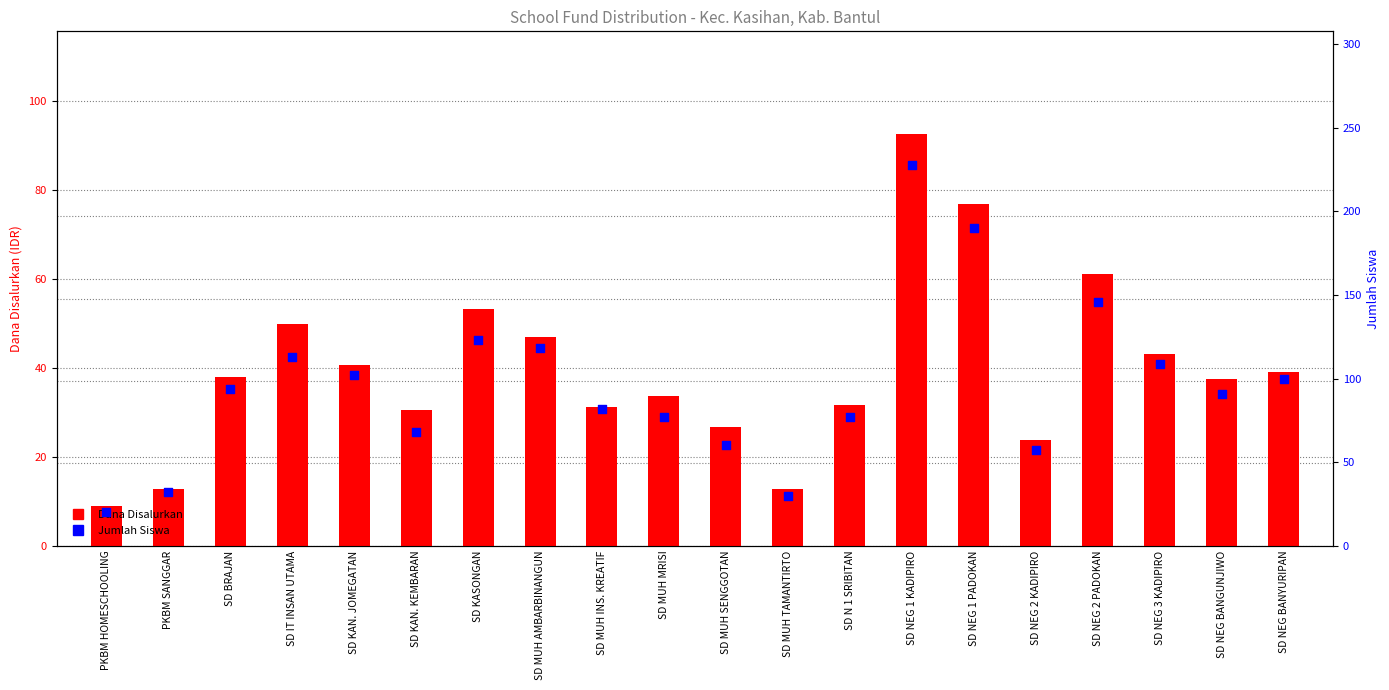

What is the total value across all series at SD N 1 SRIBITAN?

108.5